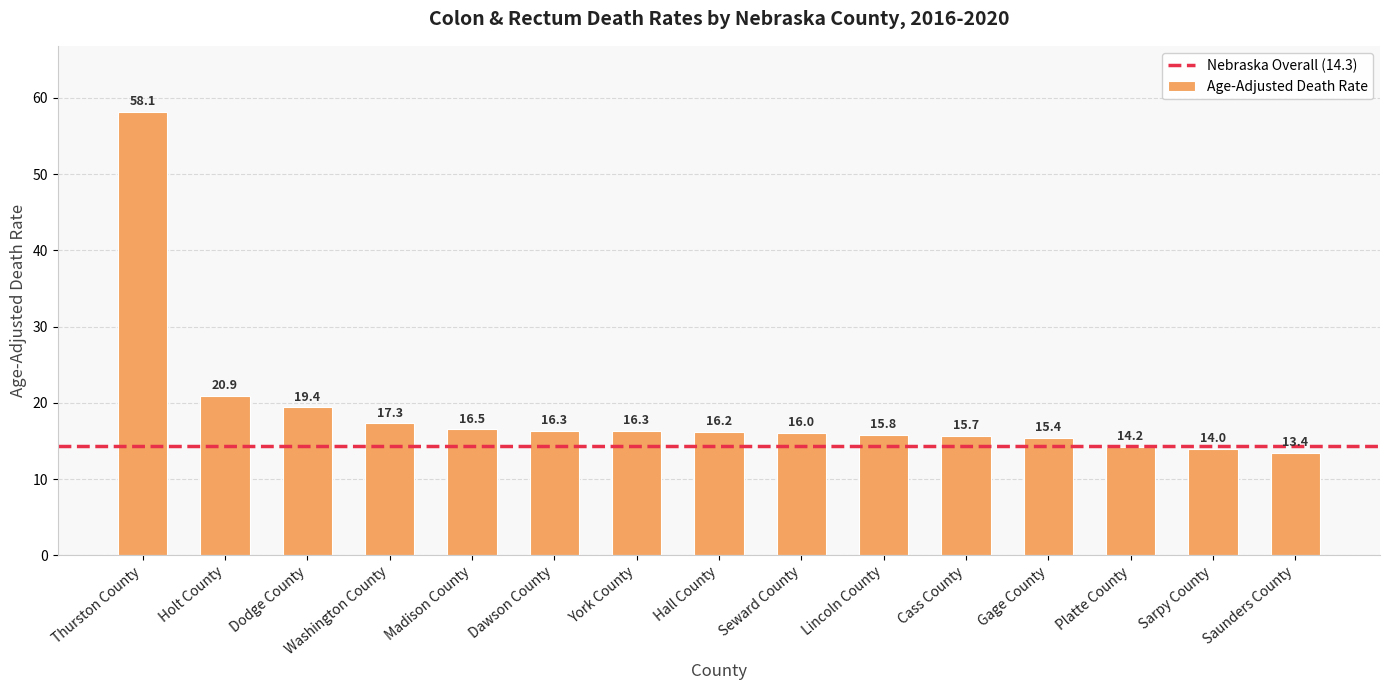

What is the value of the 13th bar from the left?

14.2